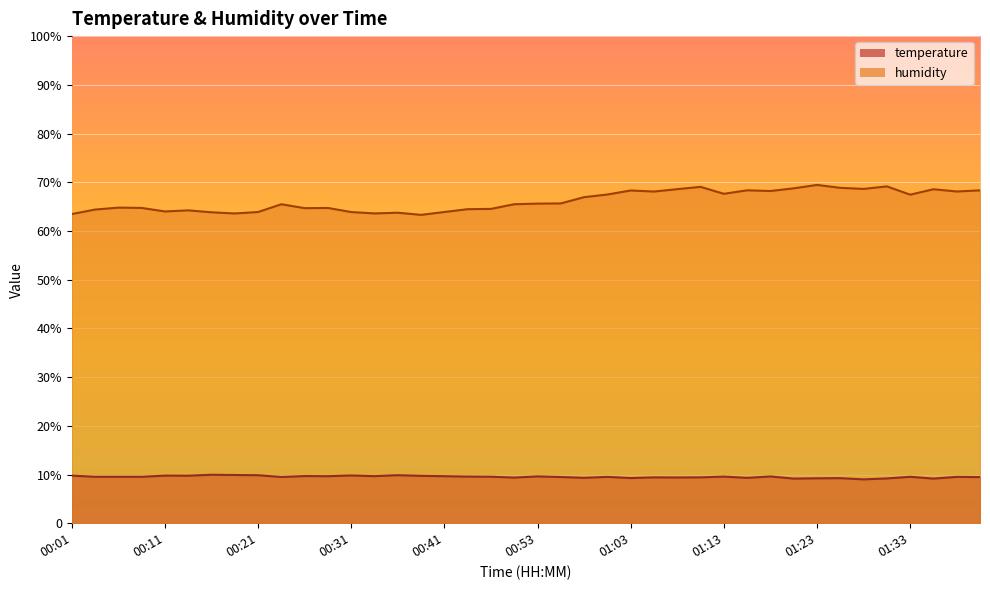

What is the lowest value of the humidity series?

63.3